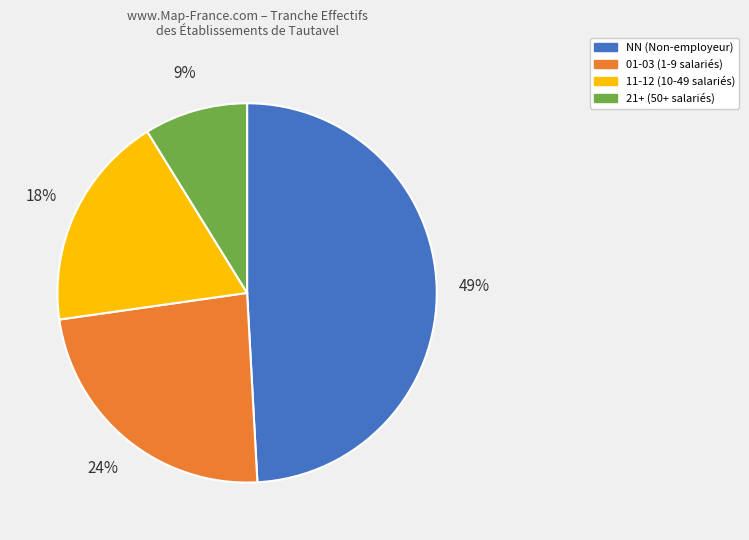

The NN (Non-employeur) slice represents 49% of the pie. True or false?

True